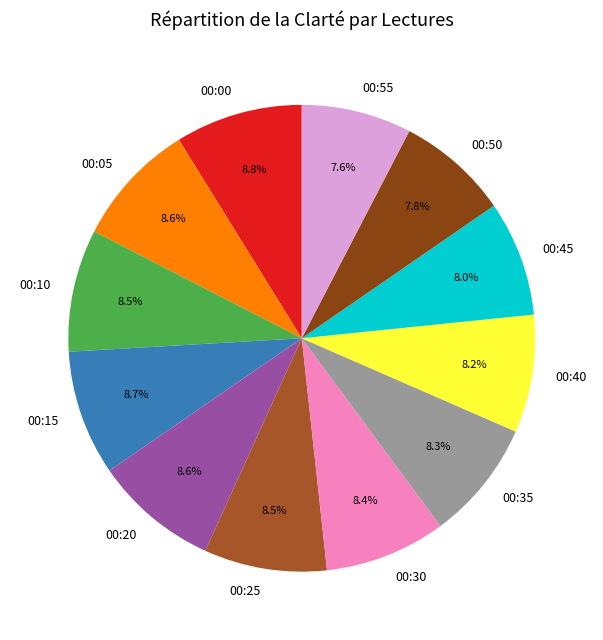

Combined, what portion of the pie is 00:45 and 00:05?

16.6%